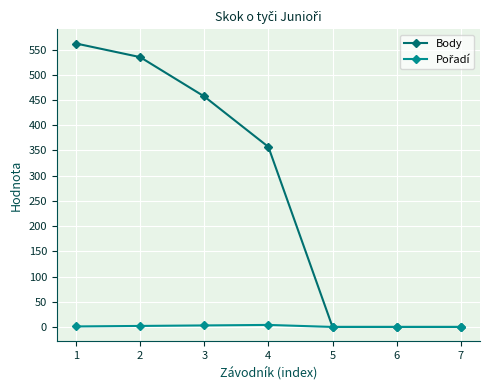

The value of Body at 7 is 0. True or false?

True